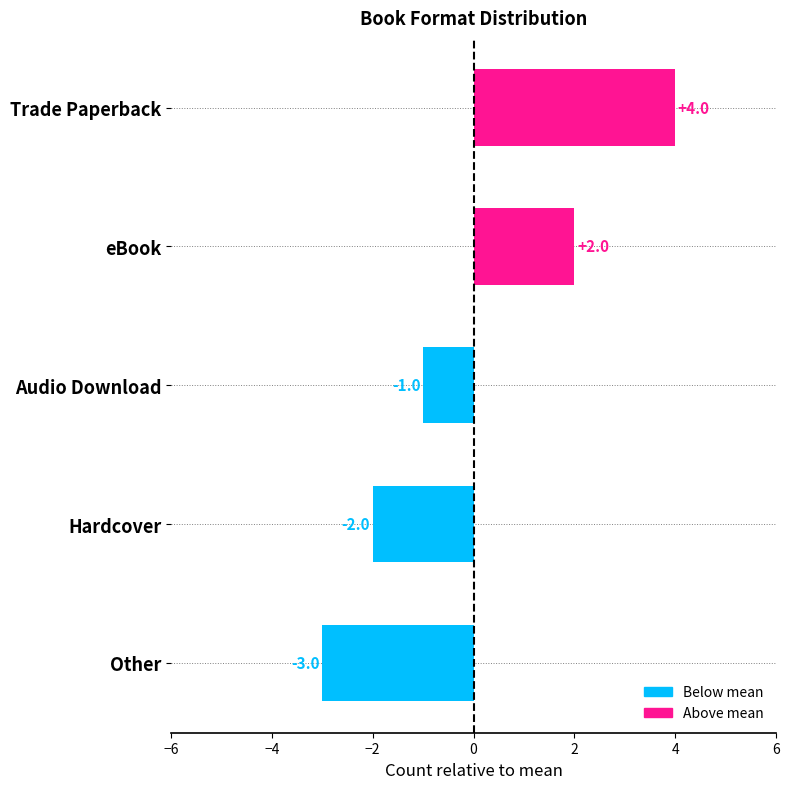

Is it true that the value at Audio Download is -1?

True